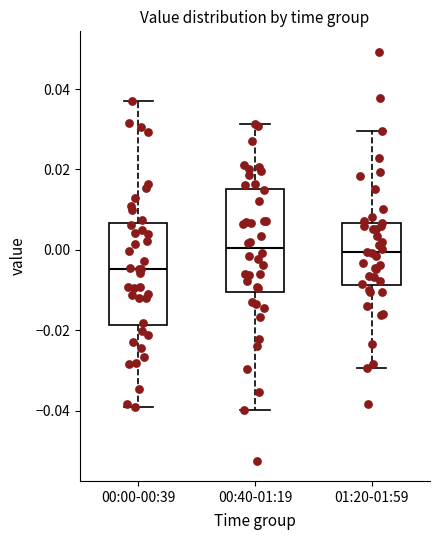

Reading left to right, transcribe this box plot: for each box, give where its median line is, the range the box spans, and where its two whiskers end, as read against the y-axis. The values are not printed on the chart, so give them approximately, as read against the axis.

00:00-00:39: median -0.004, box -0.018 to 0.006, whiskers -0.040 to 0.038
00:40-01:19: median 0.000, box -0.010 to 0.016, whiskers -0.040 to 0.032
01:20-01:59: median 0.000, box -0.008 to 0.006, whiskers -0.030 to 0.030